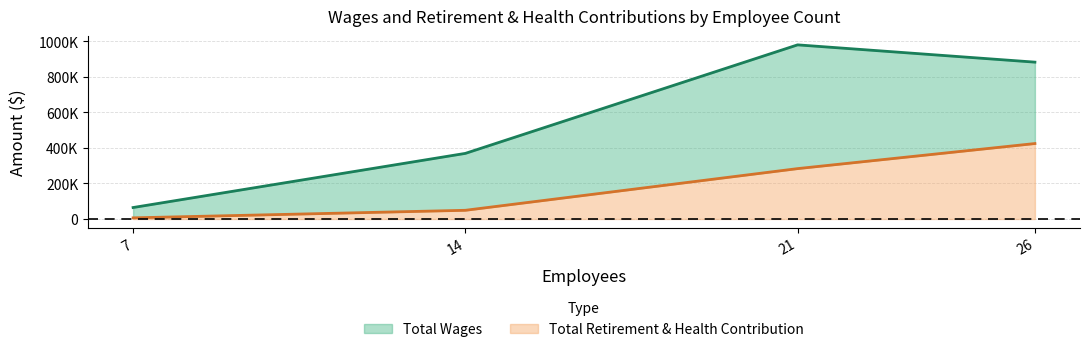

What are all the series names shown in the legend?

Total Wages, Total Retirement & Health Contribution